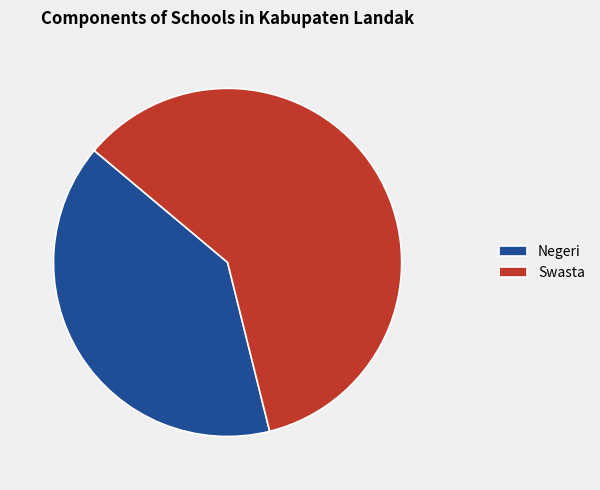

Count the number of slices in the pie.

2